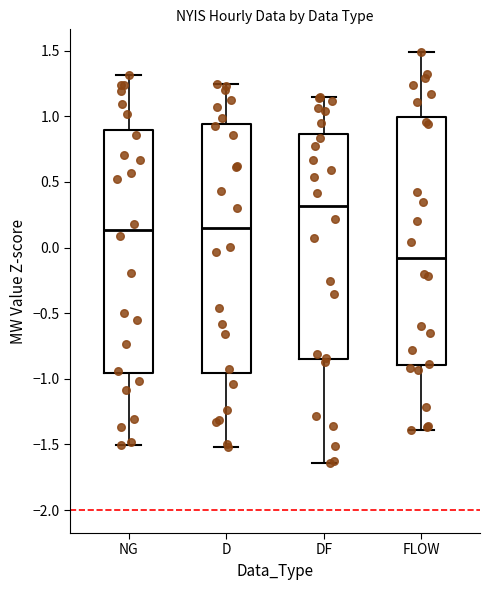

Where does the lower whisker of the box for FLOW end on the y-axis? The values are not printed on the chart, so give them approximately, as read against the axis.

-1.40